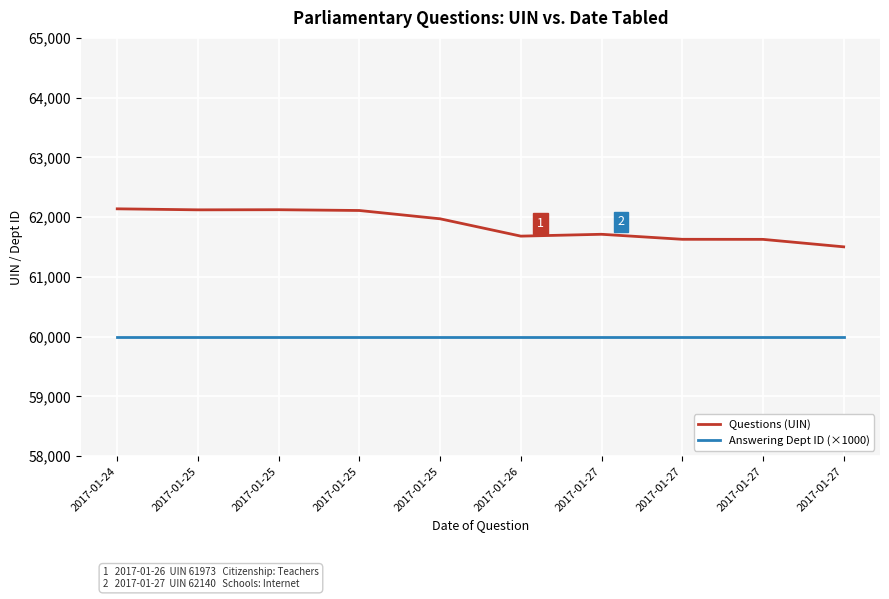

List the labels in order of Answering Dept ID (×1000) value, largest first.

2017-01-24, 2017-01-25, 2017-01-25, 2017-01-25, 2017-01-25, 2017-01-26, 2017-01-27, 2017-01-27, 2017-01-27, 2017-01-27